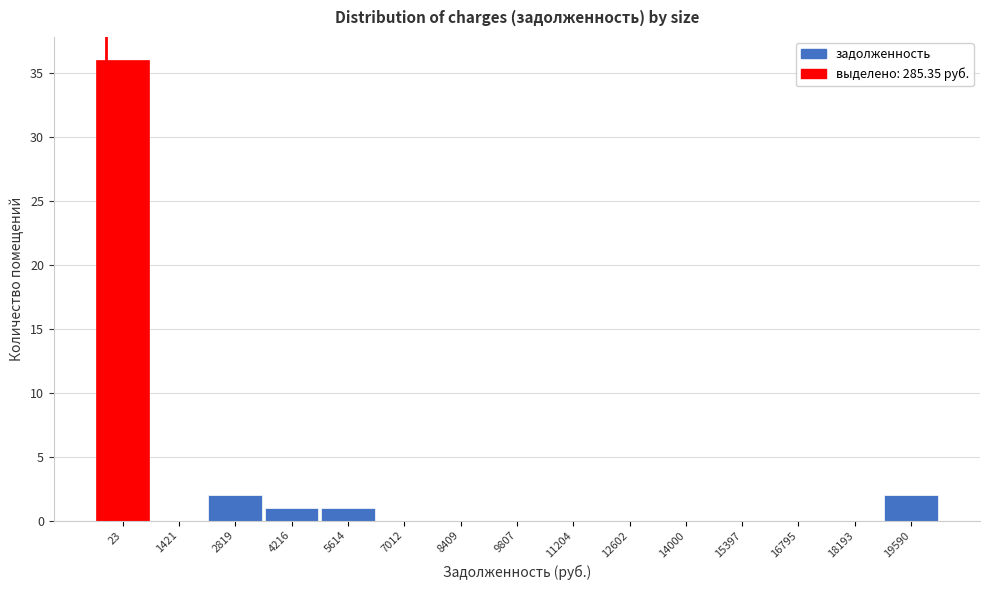

Reading right to left, transcribe all the data shown in this chart.

19590=2	18193=0	16795=0	15397=0	14000=0	12602=0	11204=0	9807=0	8409=0	7012=0	5614=1	4216=1	2819=2	1421=0	23=36